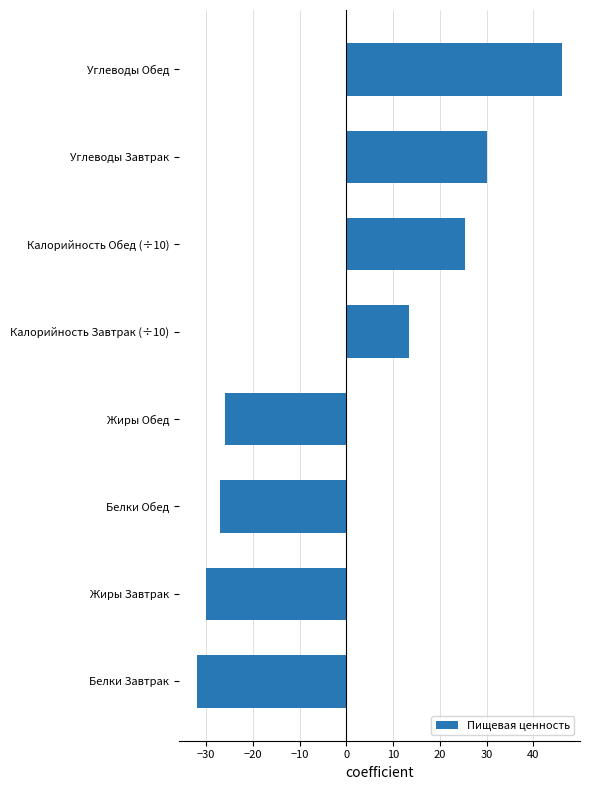

The value at Жиры Завтрак is -48.7. True or false?

False